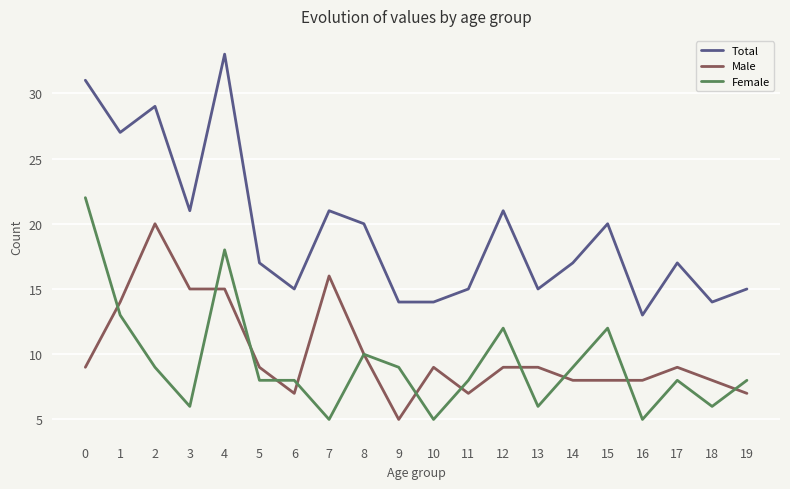

Where is the first local minimum for Total?

1